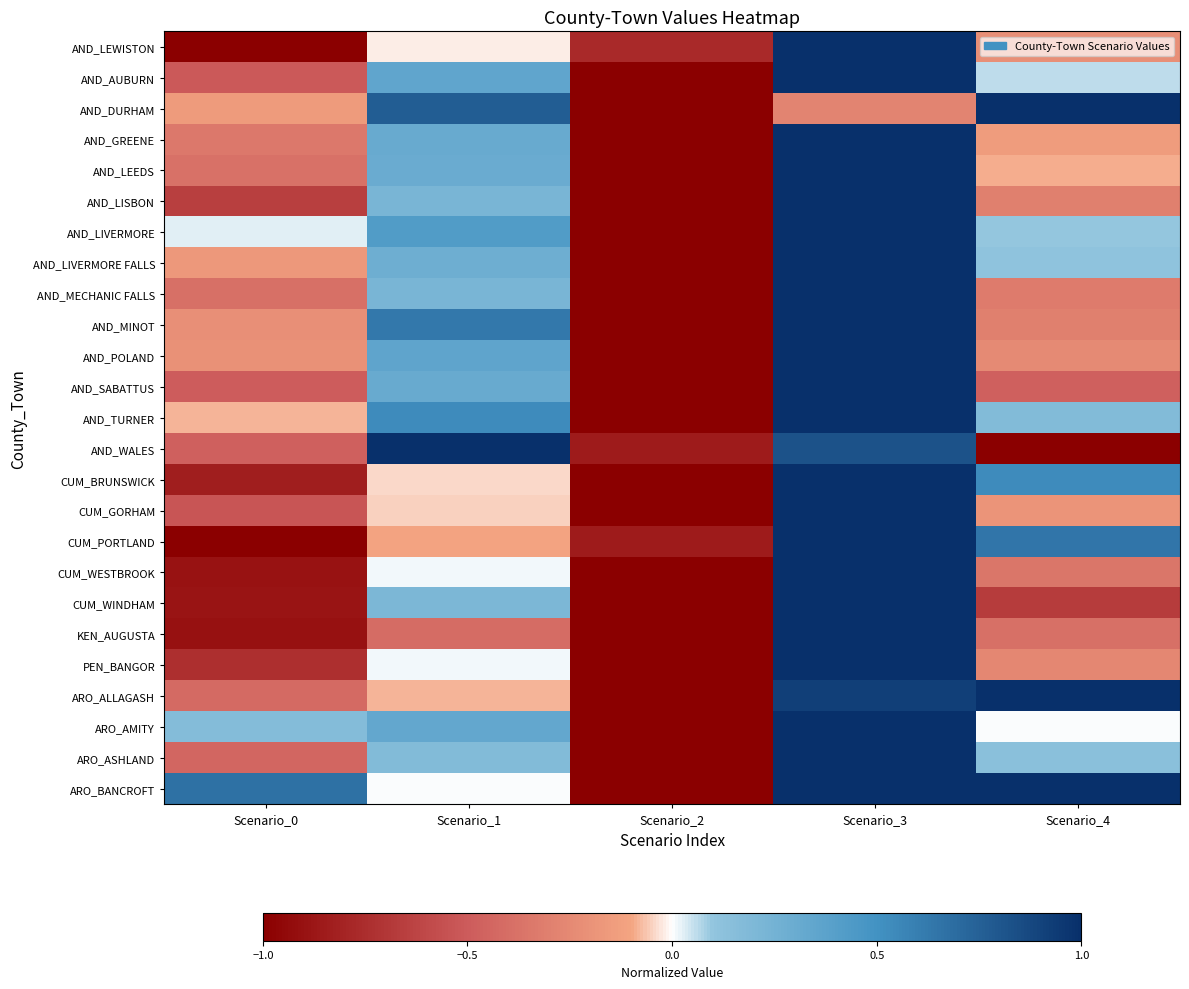

Between Scenario_0 and Scenario_2, which is larger?

Scenario_2